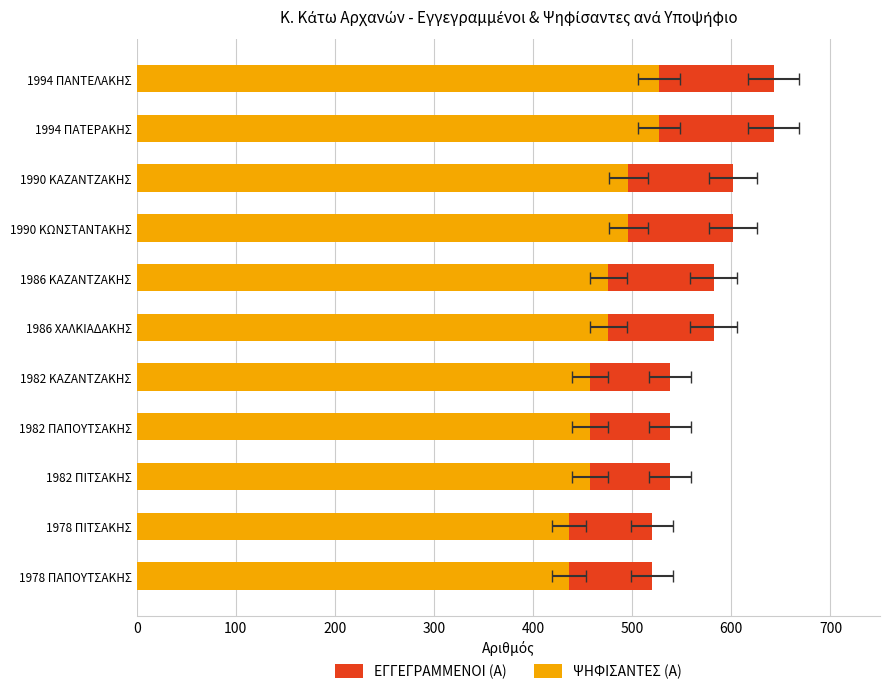

What is the sum of all ΨΗΦΙΣΑΝΤΕΣ (Α) values?

5241